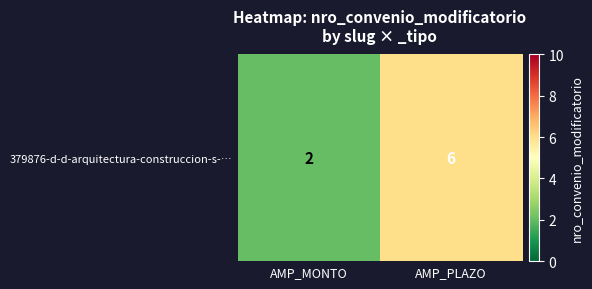

The chart shows a value of 1 at AMP_MONTO. True or false?

False